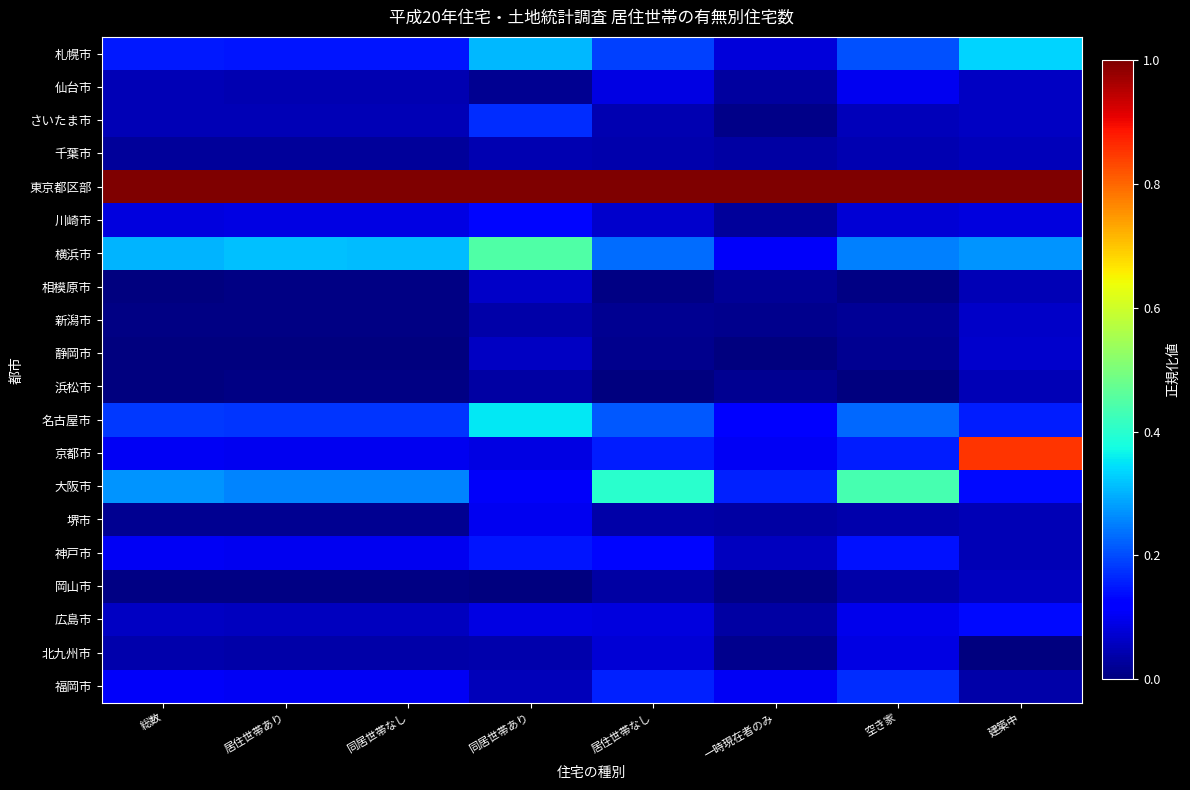

What is the difference between the highest and lowest values at 空き家?

1.0